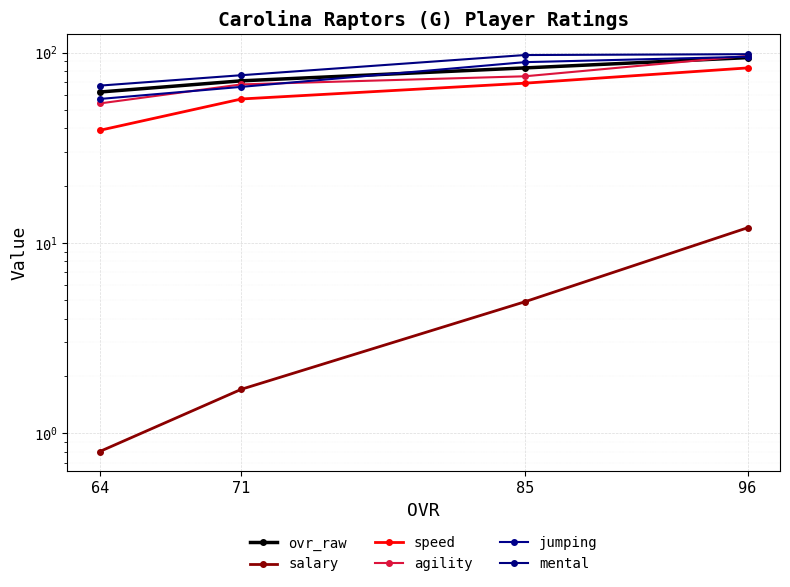

Which has a higher value, 85 or 64?

85